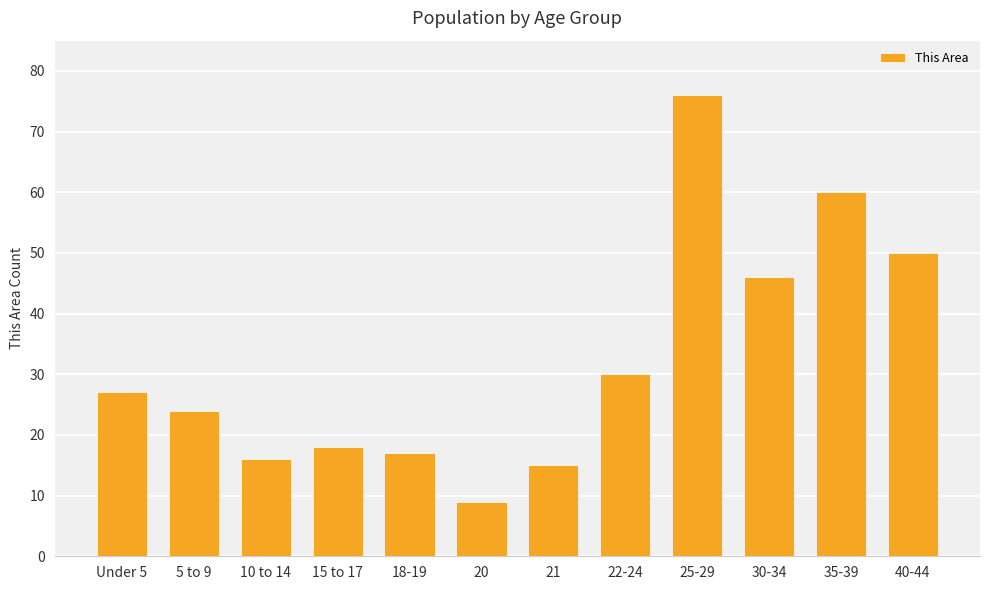

What is the difference between the maximum and second lowest values?

61